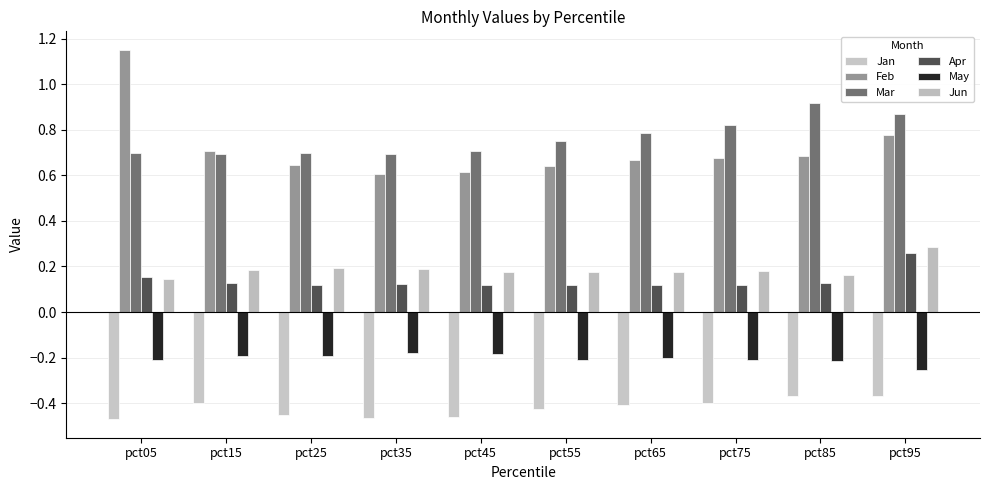

Reading left to right, extract all data points from this chart.

Jan: pct05=-0.5	pct15=-0.4	pct25=-0.5	pct35=-0.5	pct45=-0.5	pct55=-0.4	pct65=-0.4	pct75=-0.4	pct85=-0.4	pct95=-0.4
Feb: pct05=1.2	pct15=0.7	pct25=0.6	pct35=0.6	pct45=0.6	pct55=0.6	pct65=0.7	pct75=0.7	pct85=0.7	pct95=0.8
Mar: pct05=0.7	pct15=0.7	pct25=0.7	pct35=0.7	pct45=0.7	pct55=0.8	pct65=0.8	pct75=0.8	pct85=0.9	pct95=0.9
Apr: pct05=0.2	pct15=0.1	pct25=0.1	pct35=0.1	pct45=0.1	pct55=0.1	pct65=0.1	pct75=0.1	pct85=0.1	pct95=0.3
May: pct05=-0.2	pct15=-0.2	pct25=-0.2	pct35=-0.2	pct45=-0.2	pct55=-0.2	pct65=-0.2	pct75=-0.2	pct85=-0.2	pct95=-0.3
Jun: pct05=0.1	pct15=0.2	pct25=0.2	pct35=0.2	pct45=0.2	pct55=0.2	pct65=0.2	pct75=0.2	pct85=0.2	pct95=0.3